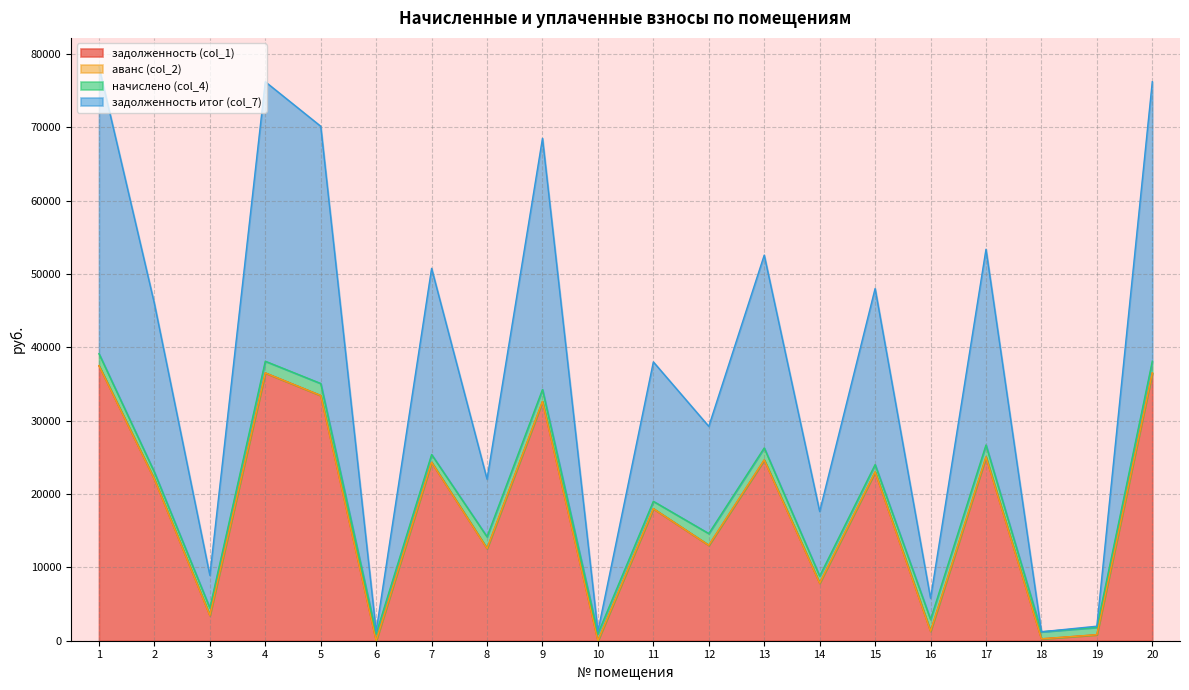

What is the value of the задолженность (col_1) point at the 13th from the left?

24639.8